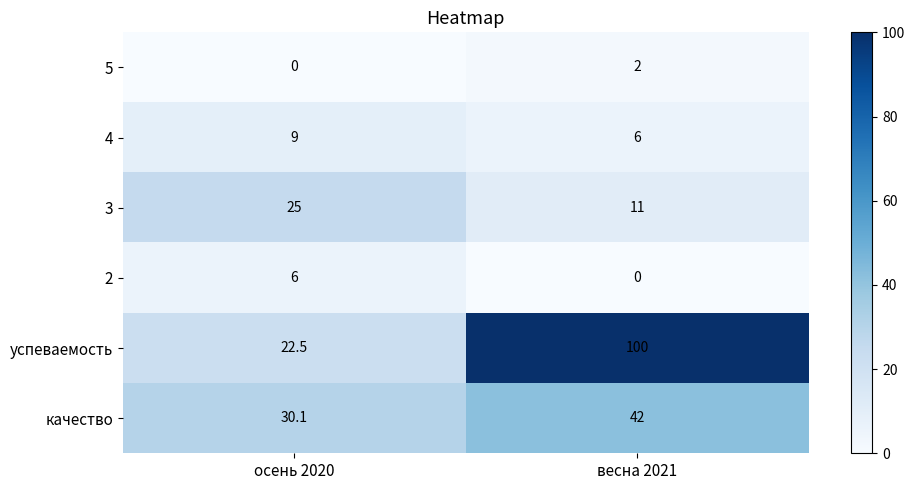

What is the total value across all series at осень 2020?

92.6